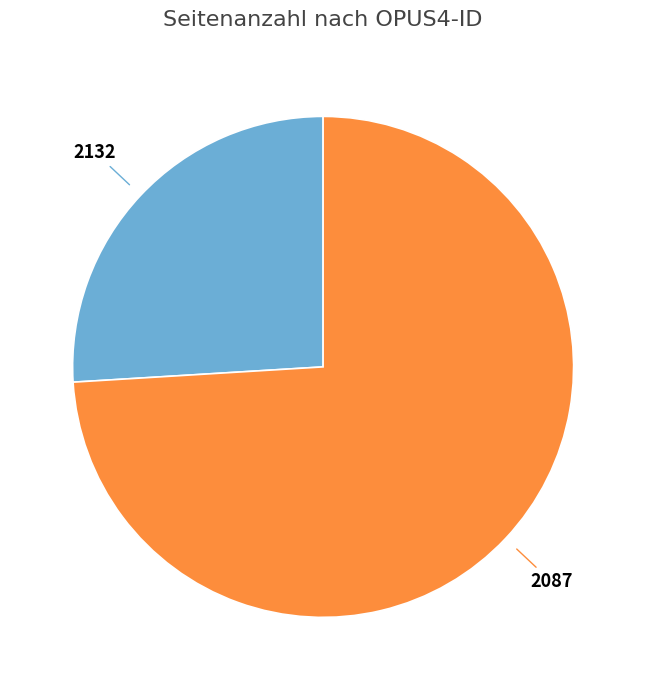

Is there any slice that represents more than half of the pie?

Yes